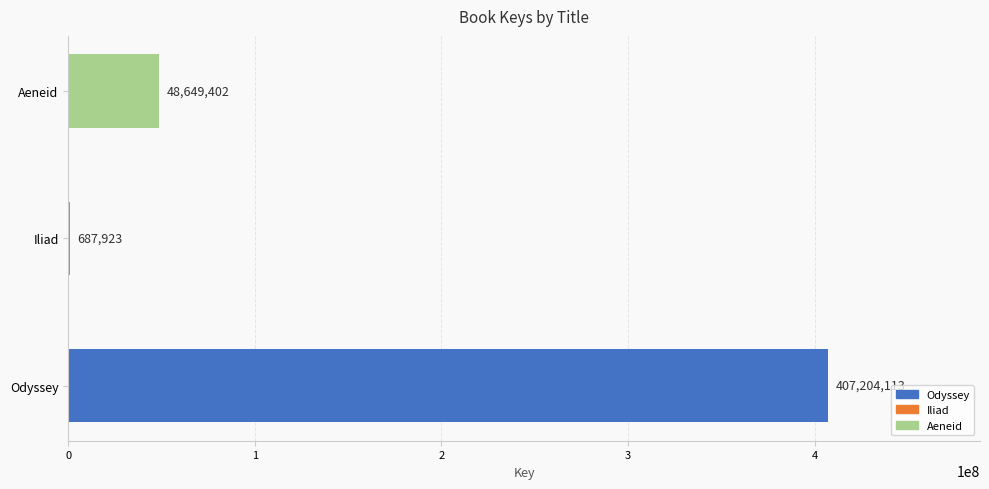

Which category has the highest value across all series?

Odyssey